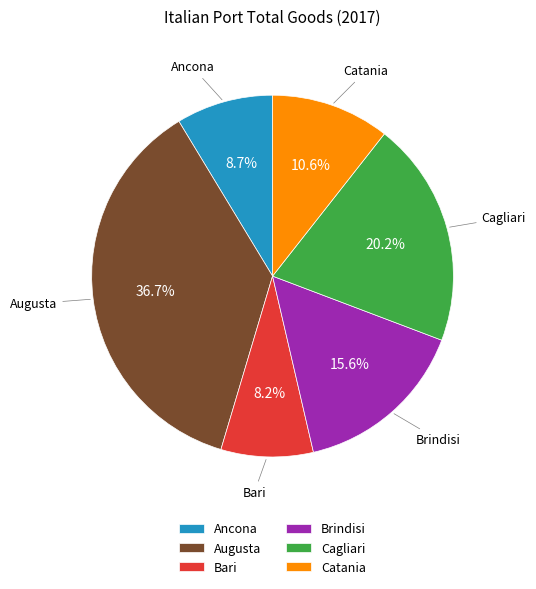

What is the largest slice in the pie chart?

Augusta